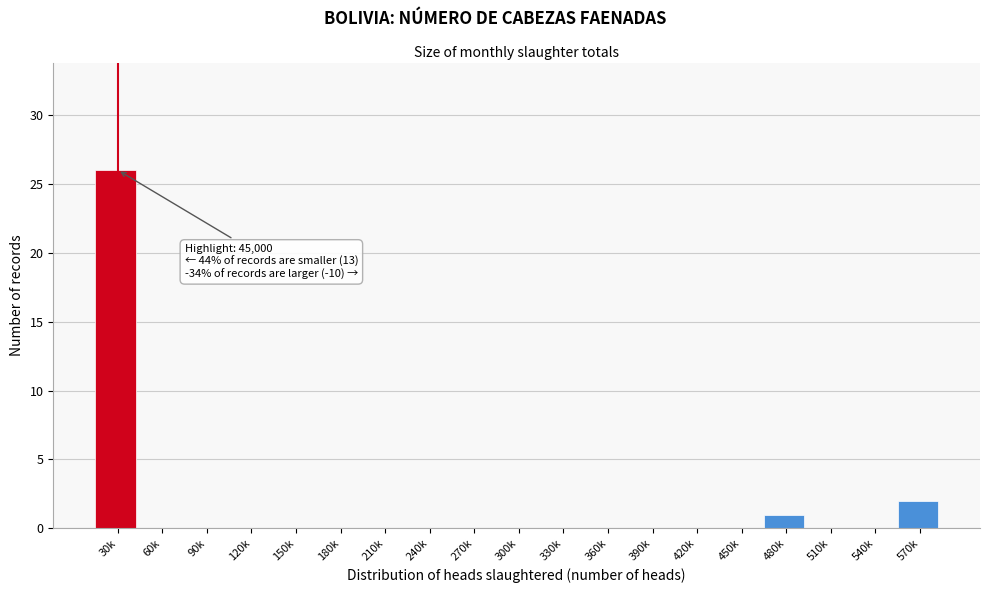

Reading left to right, list all the values displayed in this chart.

30k=26	60k=0	90k=0	120k=0	150k=0	180k=0	210k=0	240k=0	270k=0	300k=0	330k=0	360k=0	390k=0	420k=0	450k=0	480k=1	510k=0	540k=0	570k=2